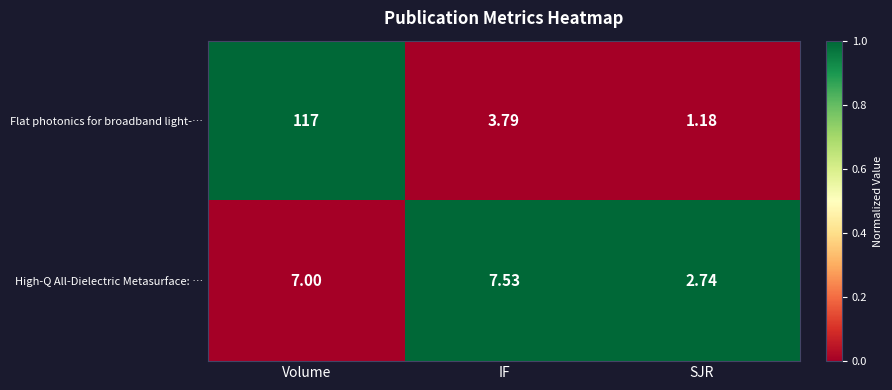

Which category has the lowest value across all series?

SJR